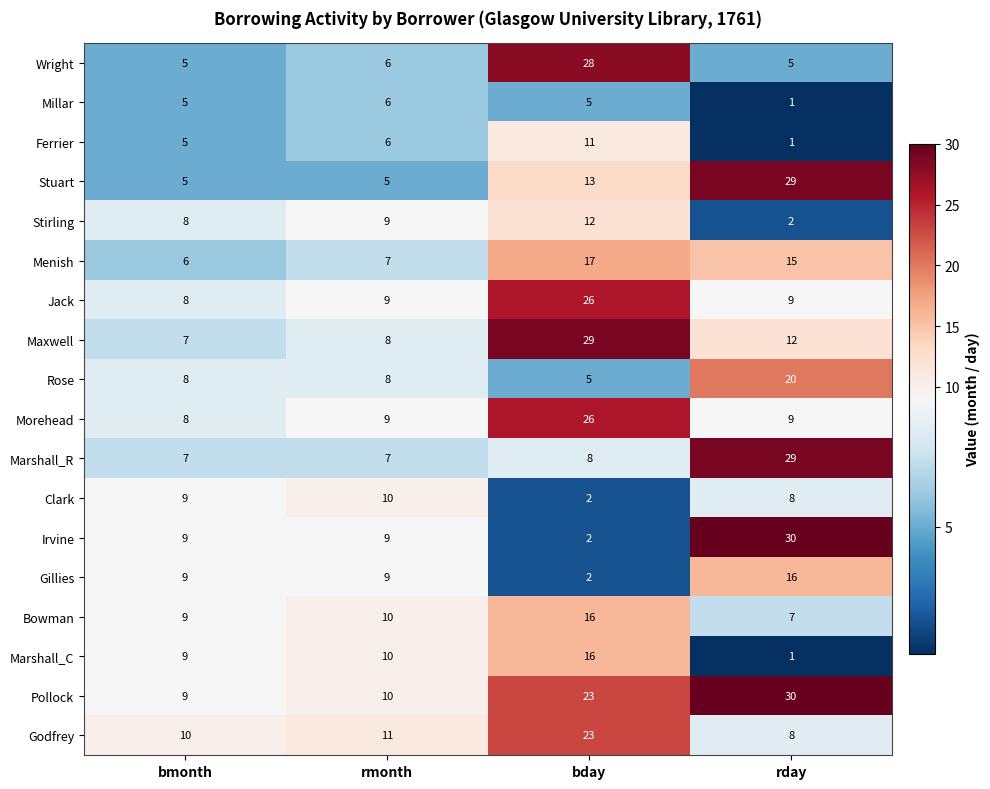

At which label is Marshall_C closest to 8?

bmonth